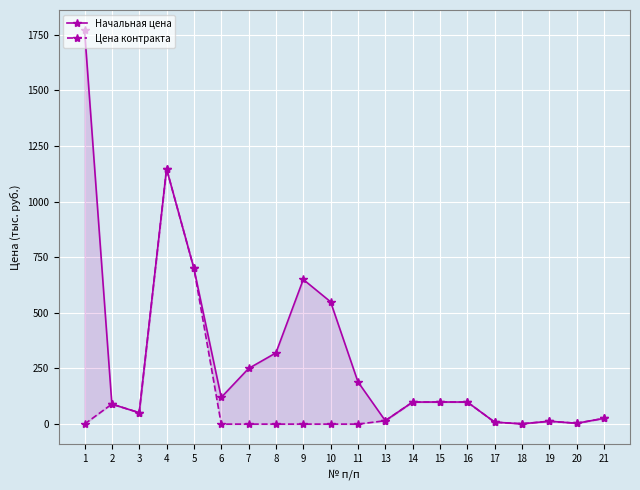

What are all the series names shown in the legend?

Начальная цена, Цена контракта